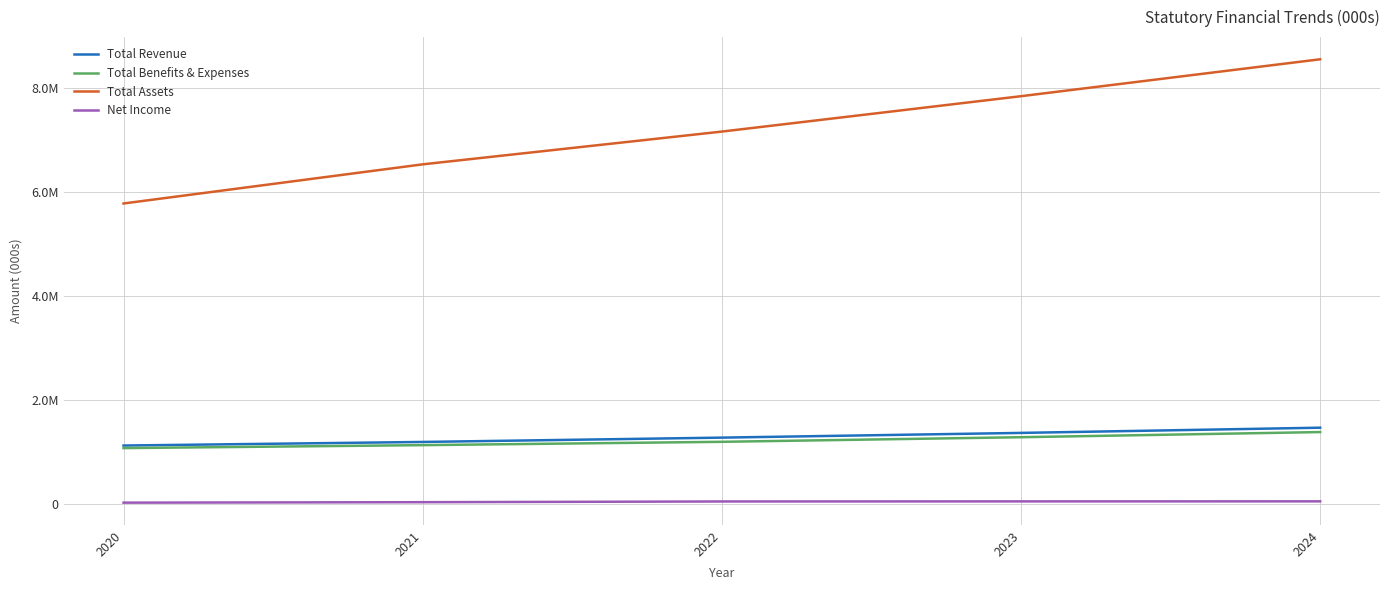

What is the sum of the Net Income values at 2024 and 2021?

104442